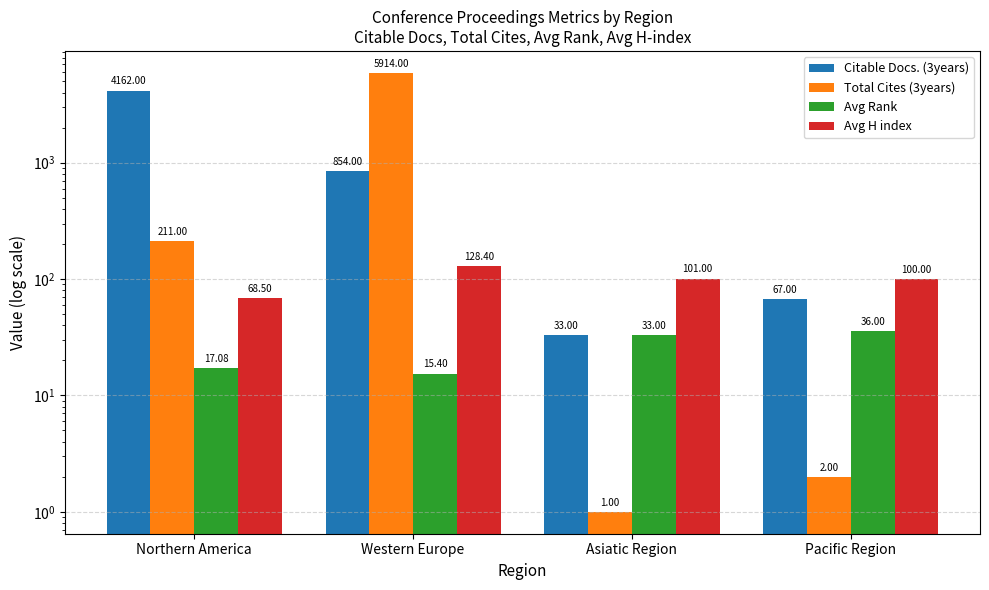

Reading left to right, what are all the values shown in this chart?

Citable Docs. (3years): Northern America=4162.0	Western Europe=854.0	Asiatic Region=33.0	Pacific Region=67.0
Total Cites (3years): Northern America=211.0	Western Europe=5914.0	Asiatic Region=1.0	Pacific Region=2.0
Avg Rank: Northern America=17.1	Western Europe=15.4	Asiatic Region=33.0	Pacific Region=36.0
Avg H index: Northern America=68.5	Western Europe=128.4	Asiatic Region=101.0	Pacific Region=100.0